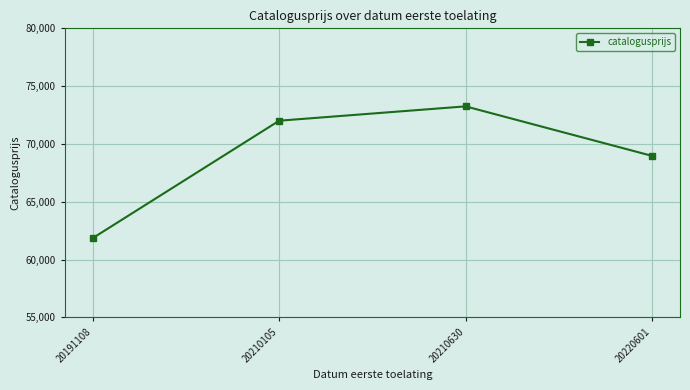

Where is the first local maximum?

20210630